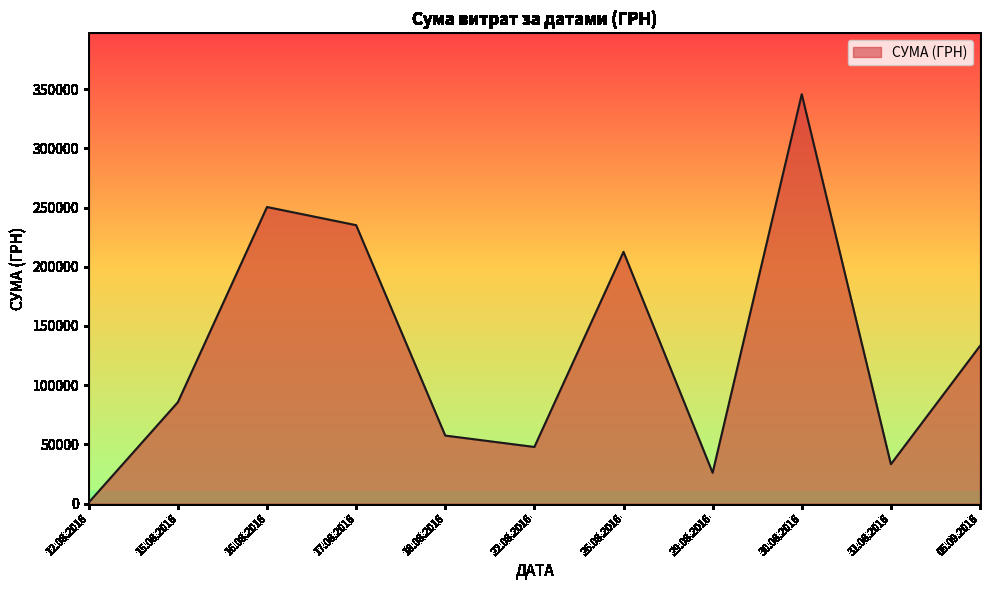

Rank the categories by value from lowest to highest.

12.08.2016, 29.08.2016, 31.08.2016, 22.08.2016, 18.08.2016, 15.08.2016, 05.09.2016, 26.08.2016, 17.08.2016, 16.08.2016, 30.08.2016